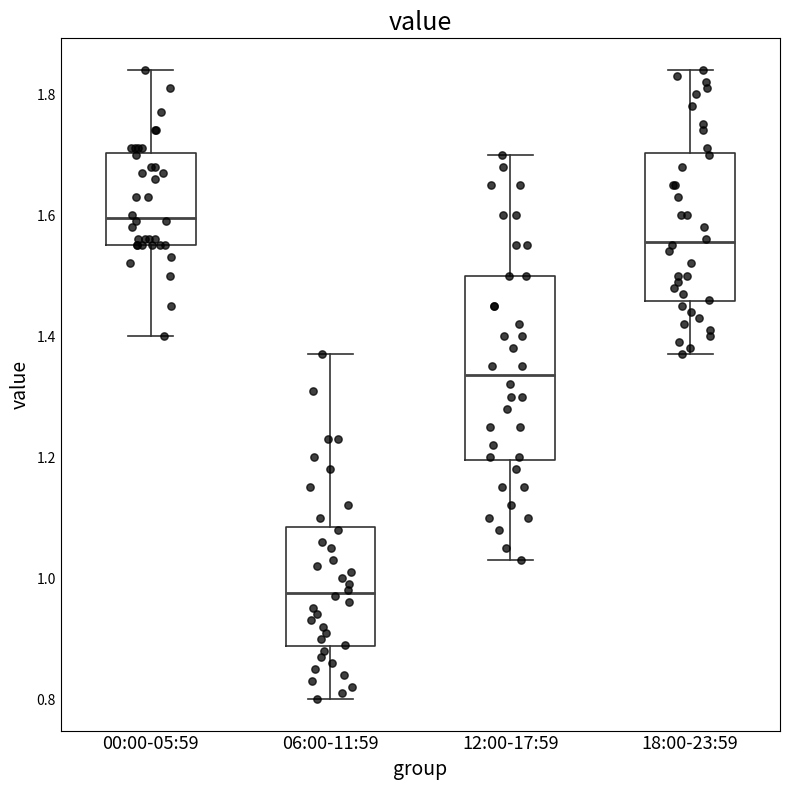

Which box is the tallest, from its lower edge to its upper edge?

12:00-17:59